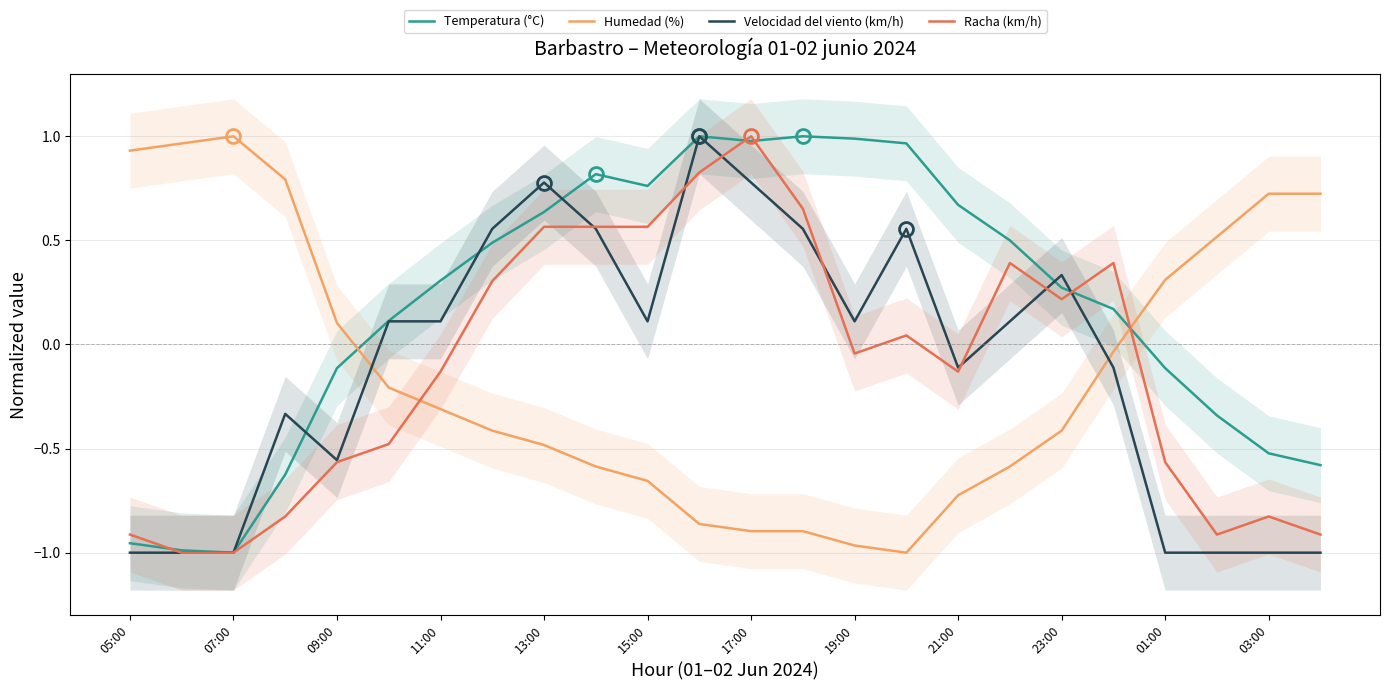

Rank the series at 19 from lowest to highest value.

Velocidad del viento (km/h), Humedad (%), Temperatura (°C), Racha (km/h)